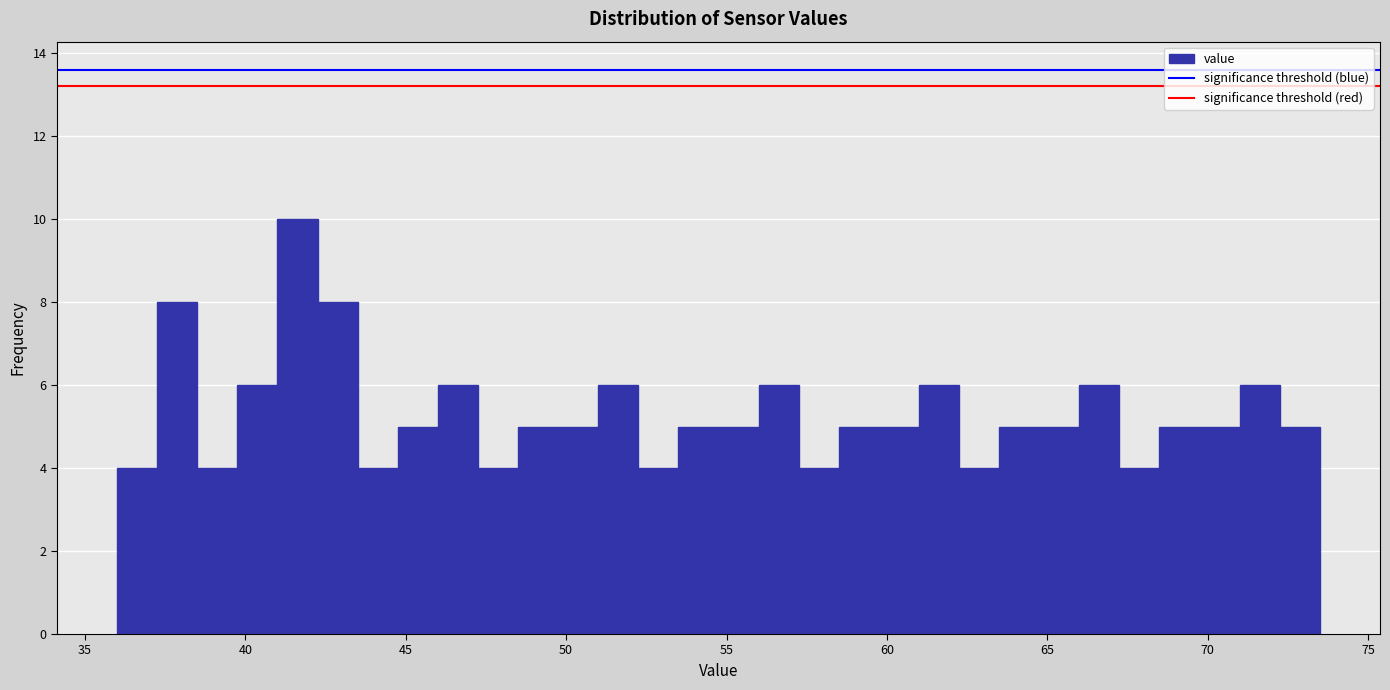

Around what value on the x-axis is the tallest bar? Give the approximate position of its centre, as read against the axis.

41.5